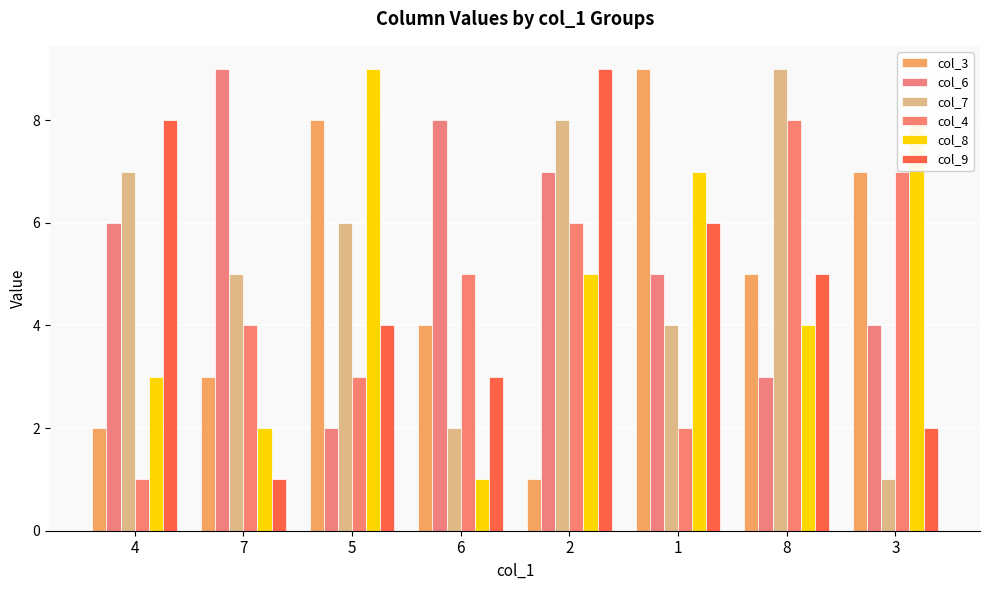

What is the difference between the highest and lowest values at 1?

7